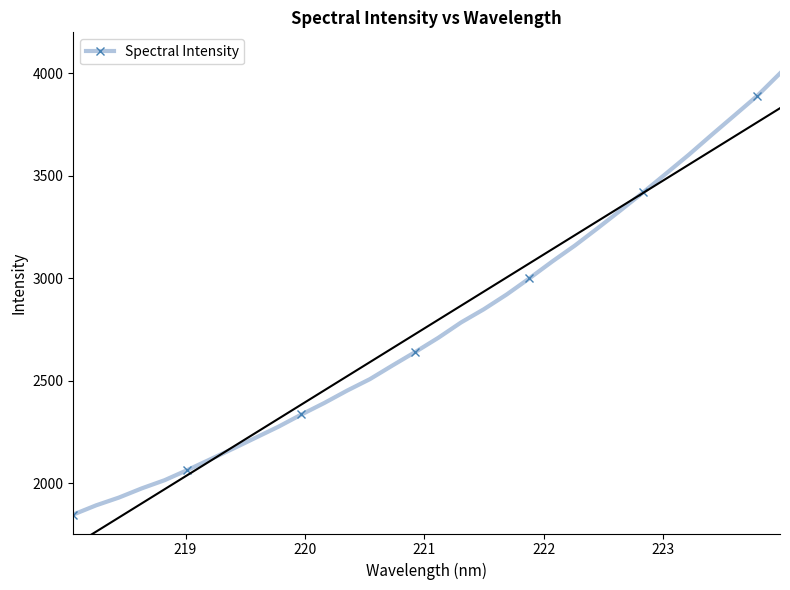

What is the value of the Spectral Intensity point at the 7th from the left?

2117.3